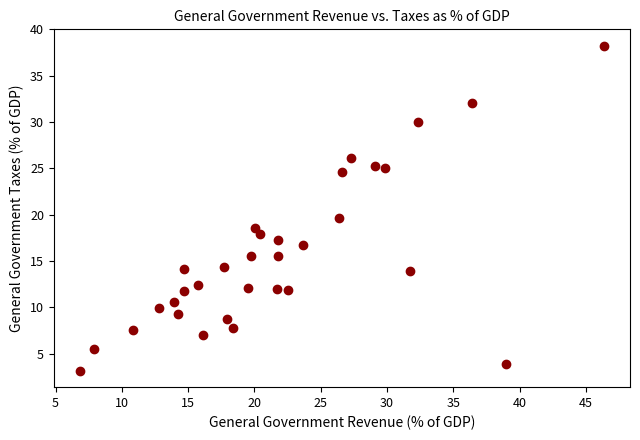

What is the range of X values (max minus min)?

39.5